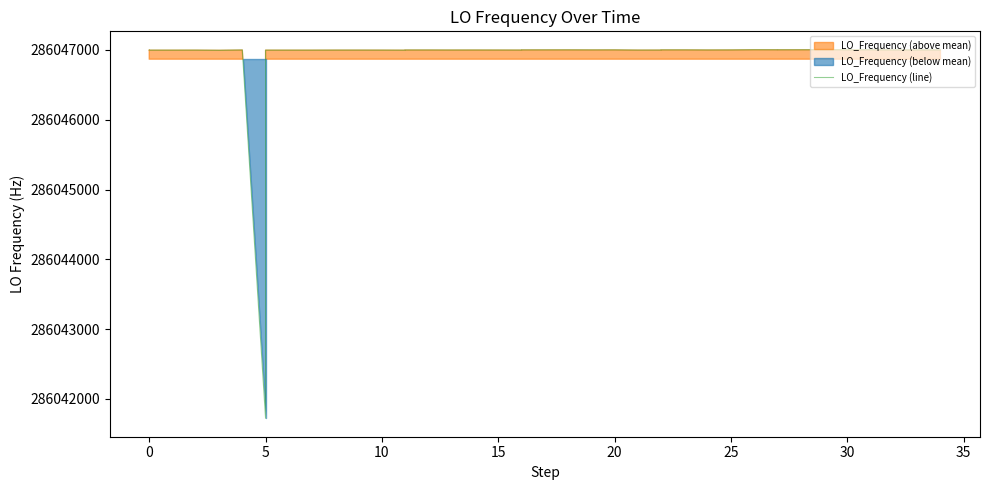

What is the change in value from 20 to 30?

+1.4